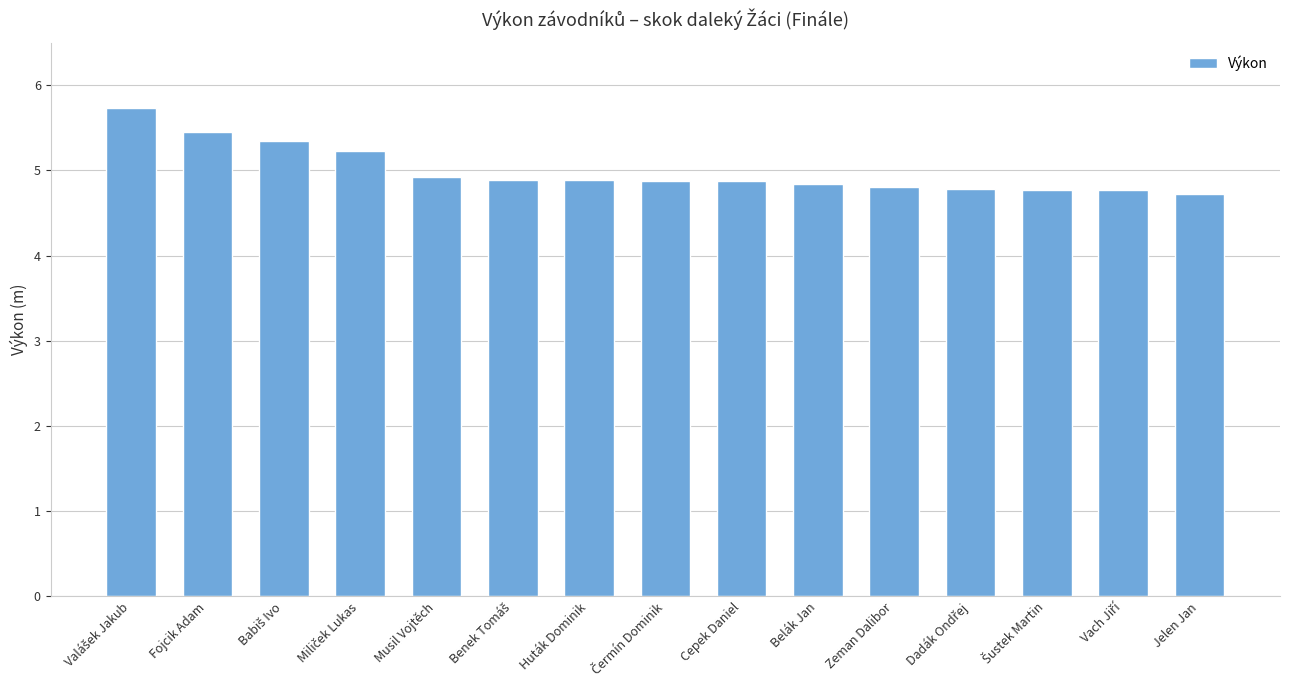

What is the maximum value shown in the chart?

5.7